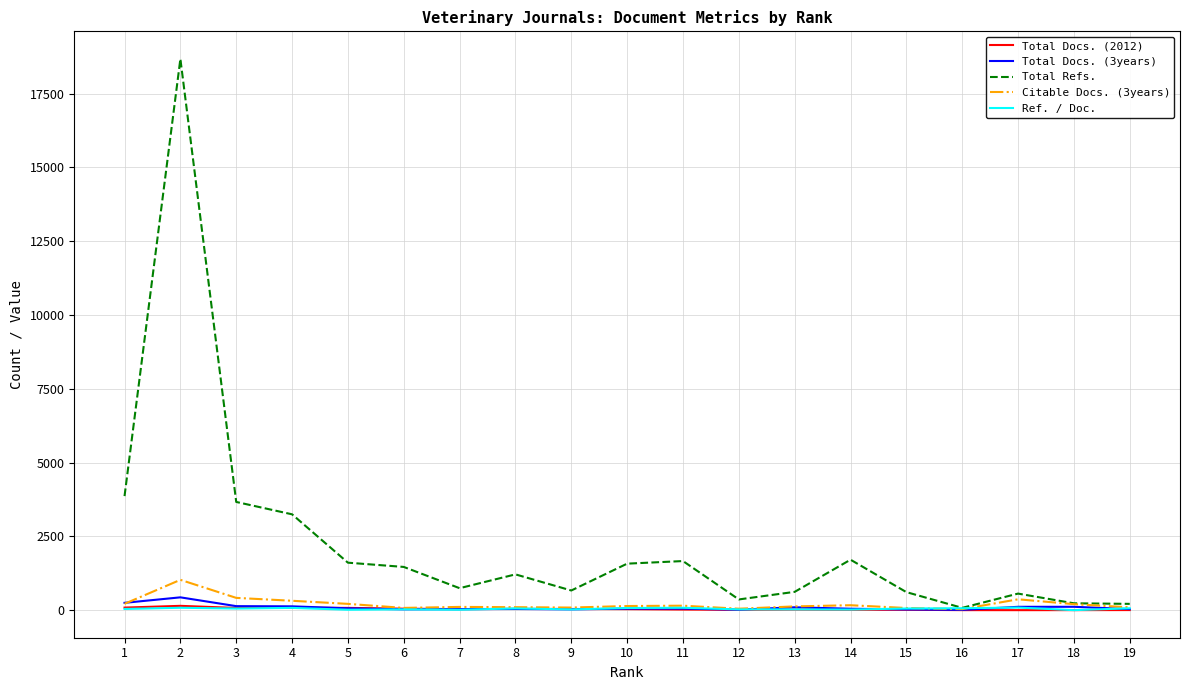

At how many categories does at least one series exceed 6661?

1